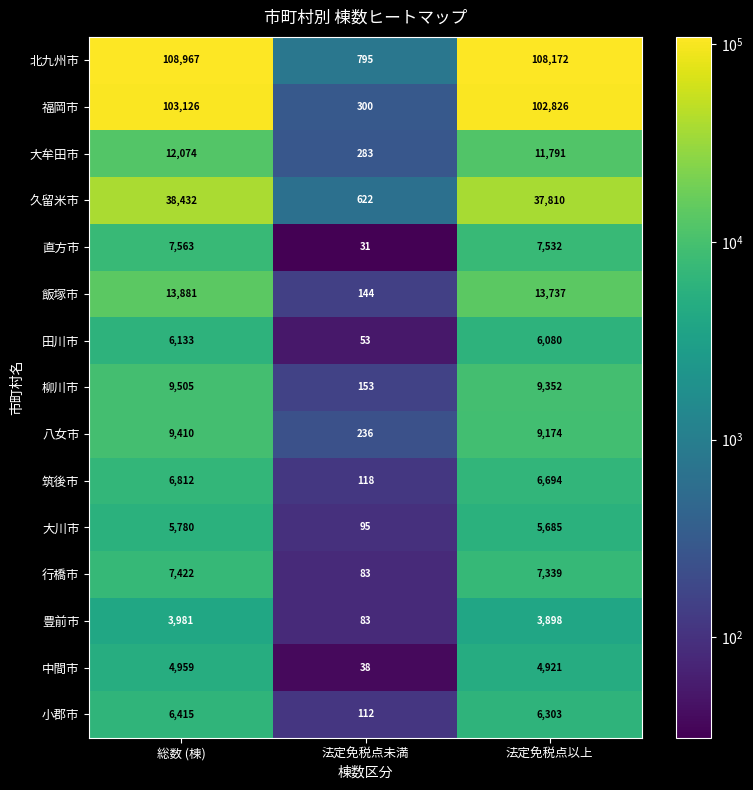

Rank the series at 法定免税点以上 from lowest to highest value.

豊前市, 中間市, 大川市, 田川市, 小郡市, 筑後市, 行橋市, 直方市, 八女市, 柳川市, 大牟田市, 飯塚市, 久留米市, 福岡市, 北九州市